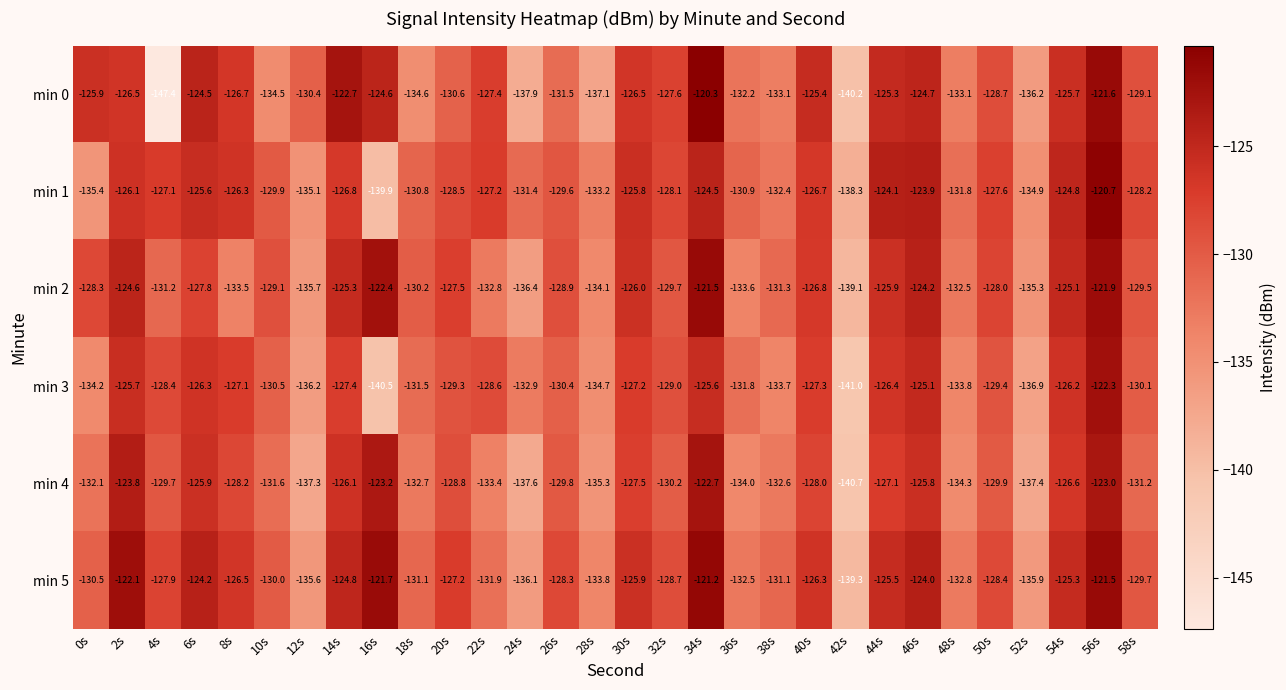

Is it true that min 2 equals -51.0 at 46s?

False